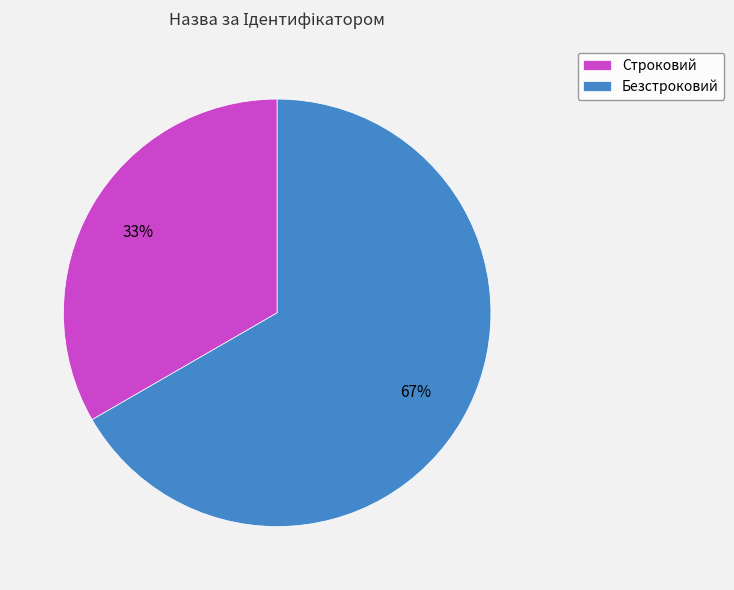

Which has a higher value, Безстроковий or Строковий?

Безстроковий